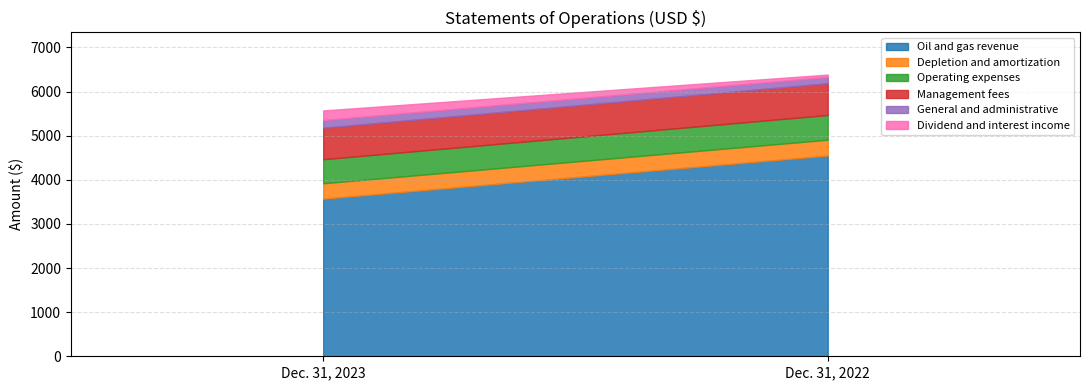

What is the difference between the maximum and minimum values in the Dividend and interest income series?

165